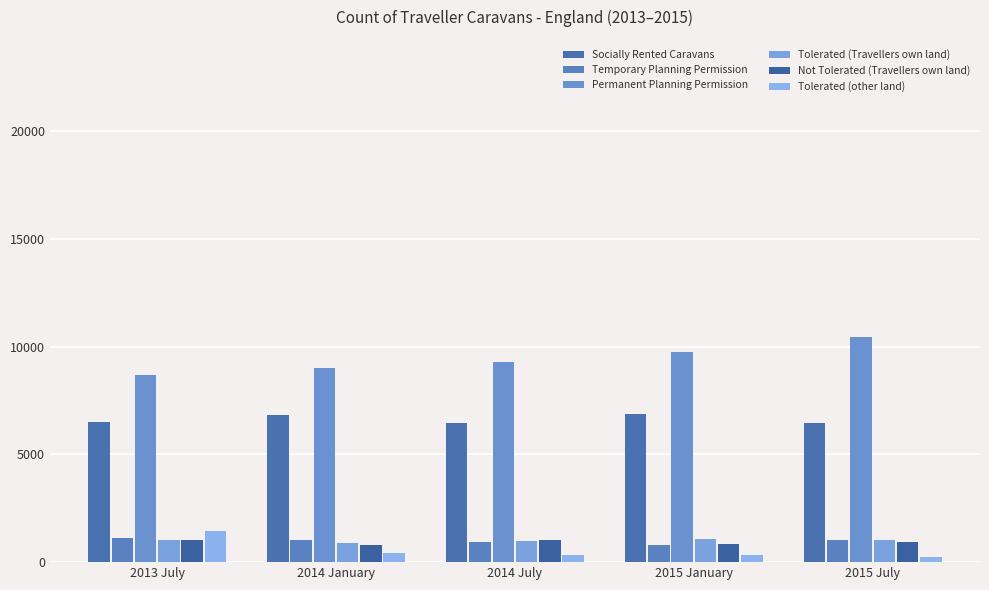

What is the label of the 5th bar from the left?

2015 July